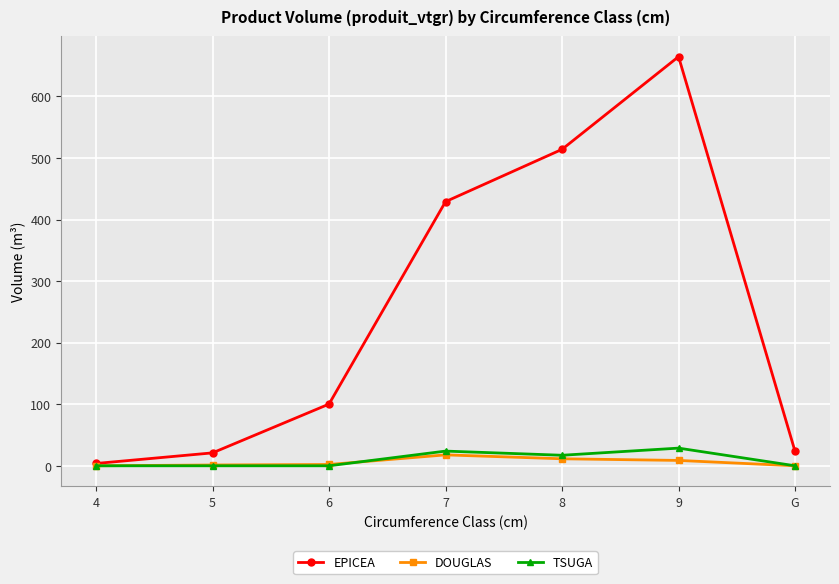

The value of EPICEA at 6 is 100.2. True or false?

True